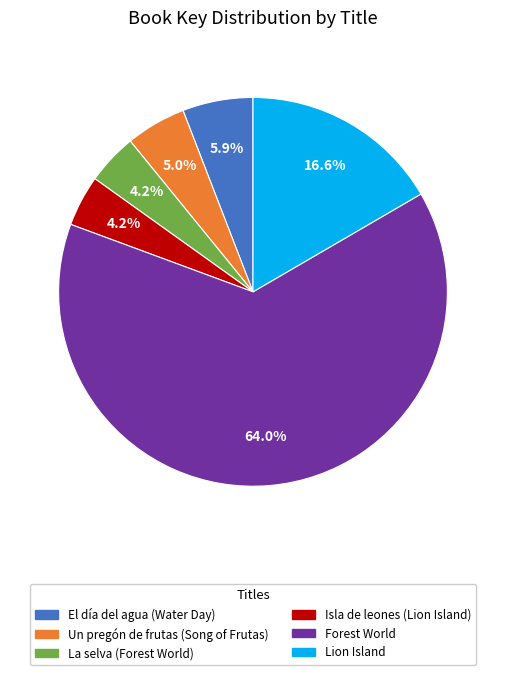

To the nearest percent, what percentage of the pie is Un pregón de frutas (Song of Frutas)?

5%